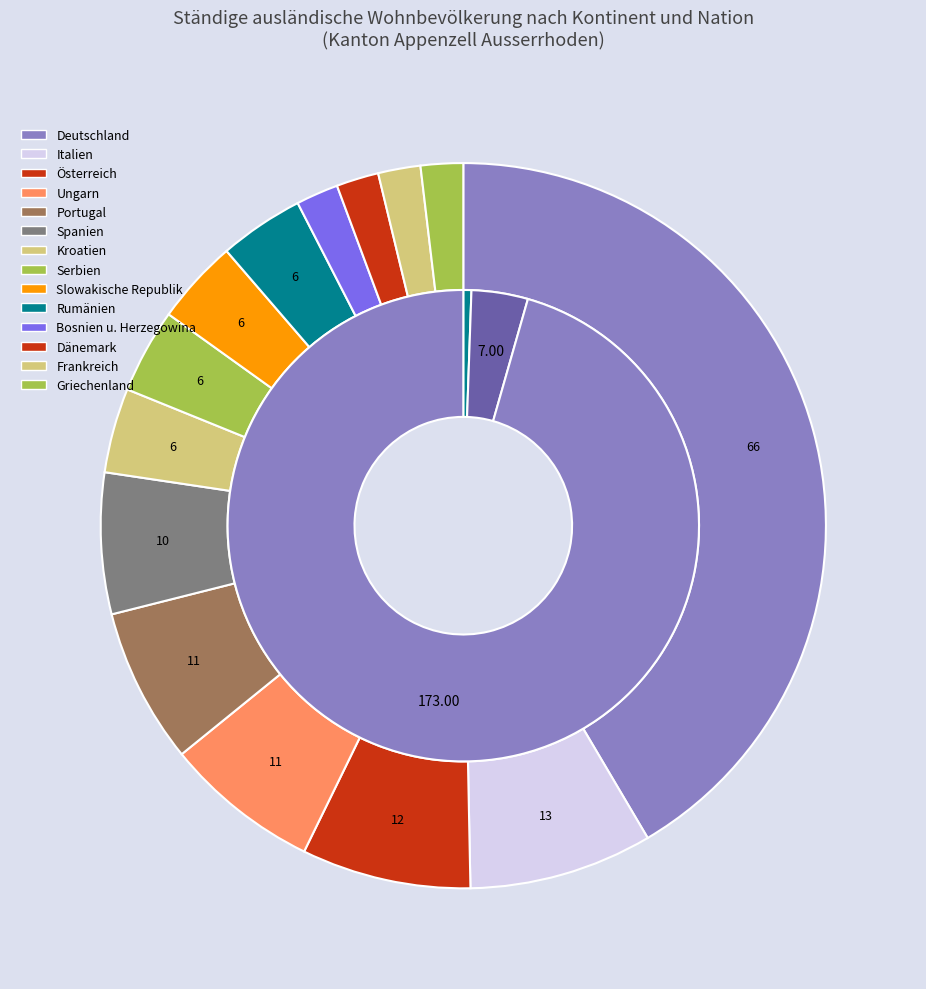

Between Deutschland and Dänemark, which is larger?

Deutschland